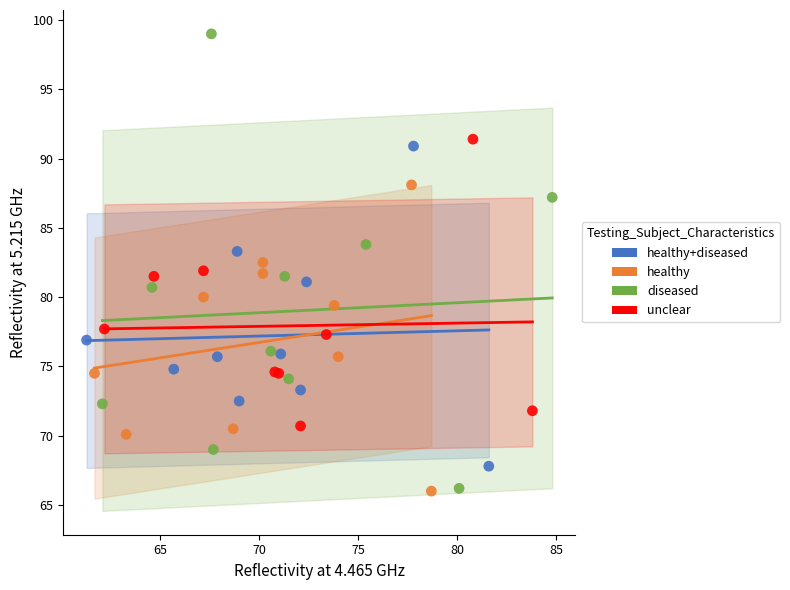

Which series has the largest Y range (max minus min)?

diseased